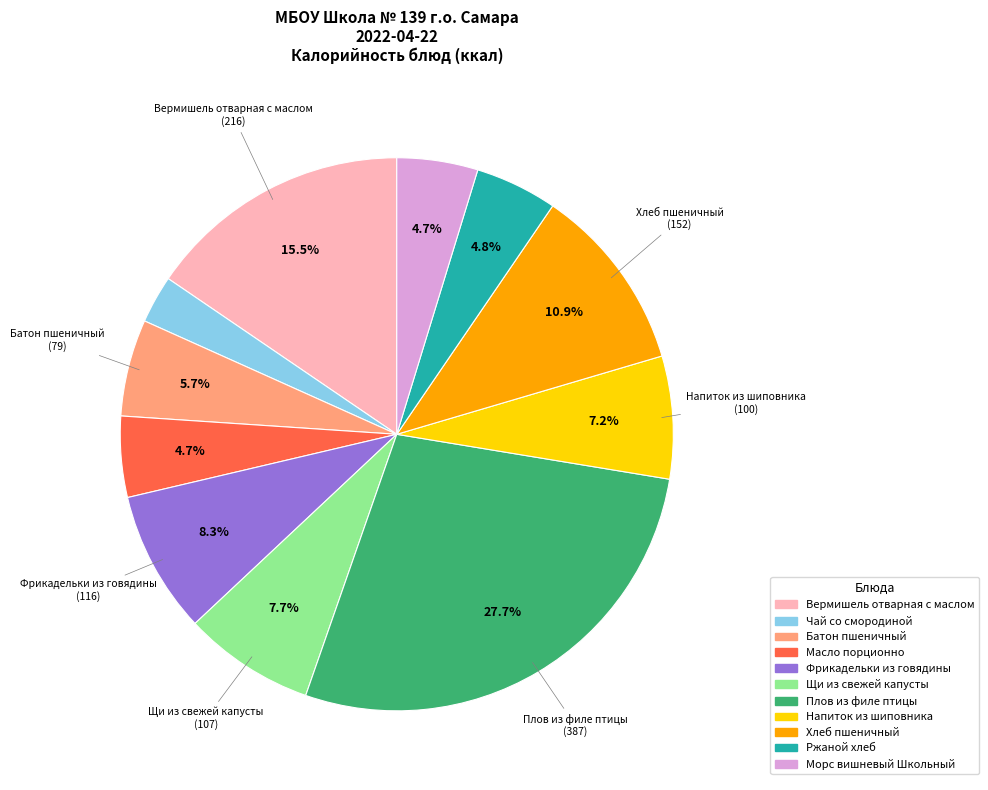

True or false: Плов из филе птицы accounts for 34% of the total.

False